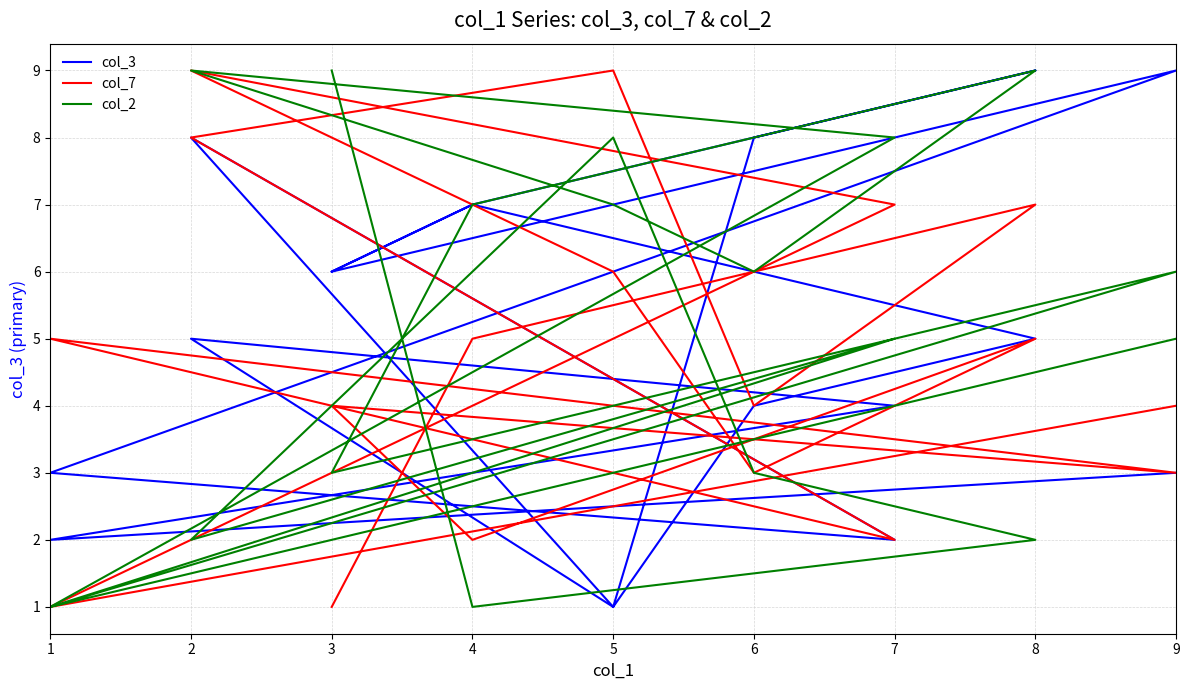

After their last crossing, which series has the higher values: col_2 or col_7?

col_2